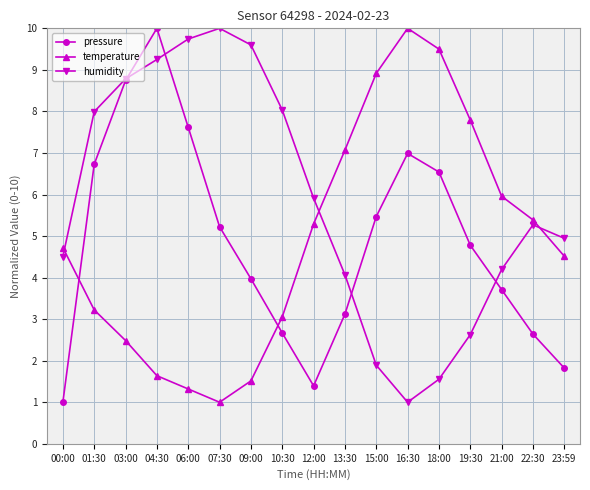

True or false: temperature and humidity intersect in this chart.

True